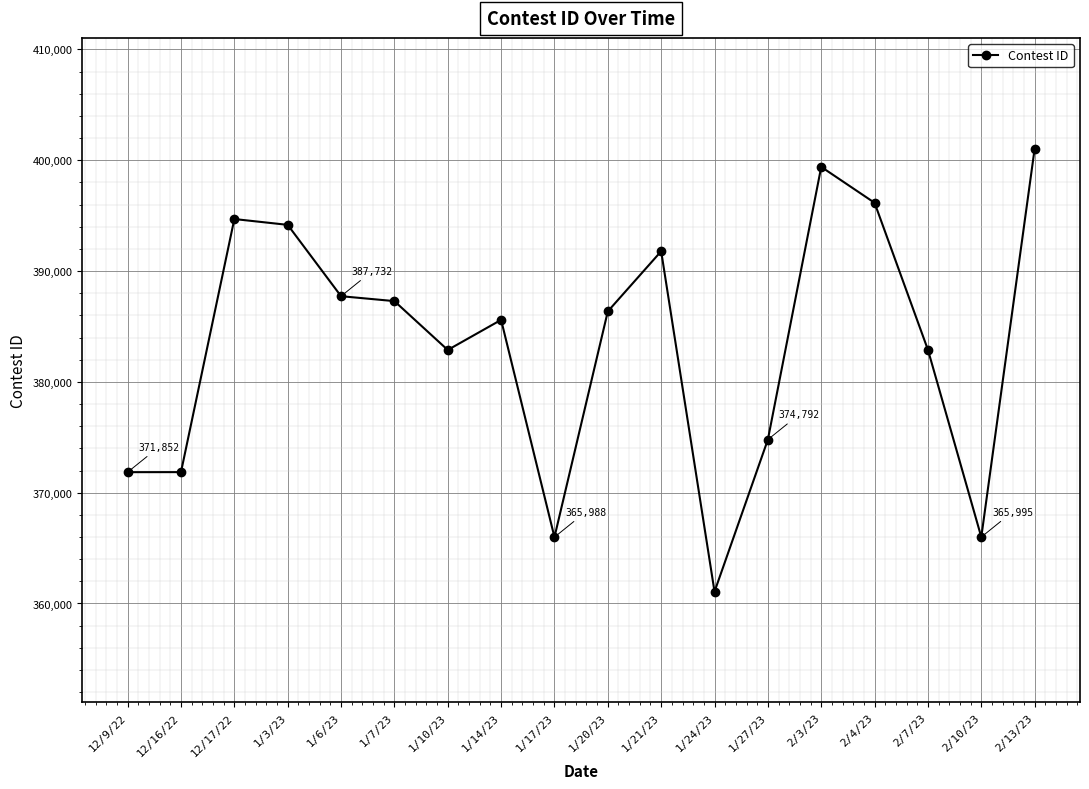

What is the value of the 2nd point from the left?

371856